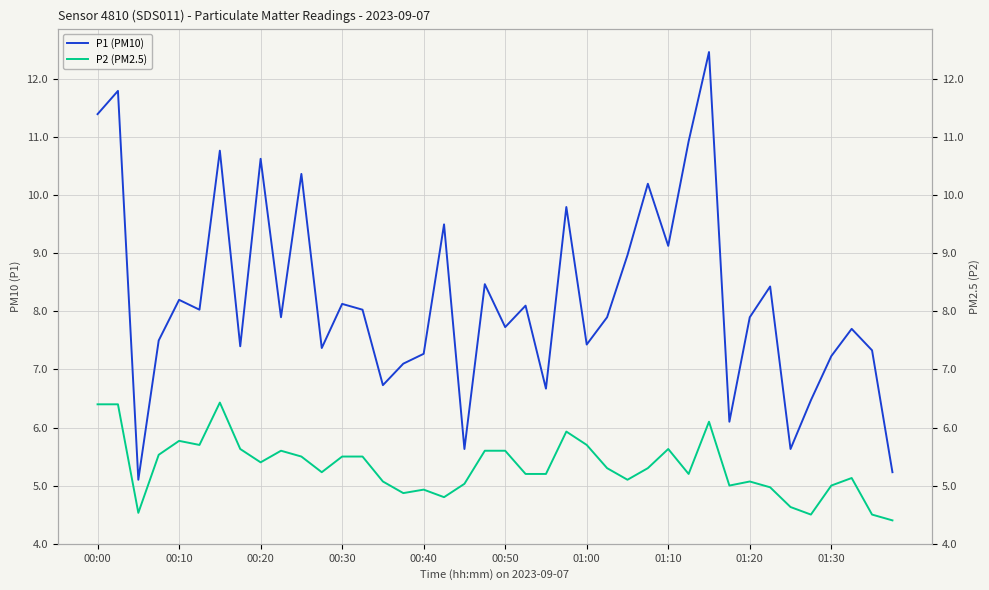

Which series has the largest range (max minus min)?

P1 (PM10)